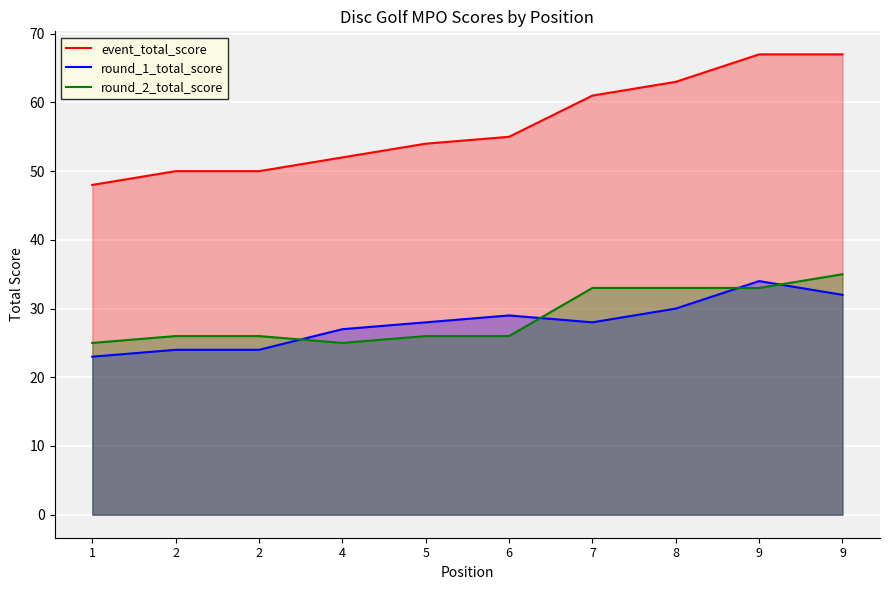

Reading left to right, extract all data points from this chart.

event_total_score: 1=48	2=50	2=50	4=52	5=54	6=55	7=61	8=63	9=67	9=67
round_1_total_score: 1=23	2=24	2=24	4=27	5=28	6=29	7=28	8=30	9=34	9=32
round_2_total_score: 1=25	2=26	2=26	4=25	5=26	6=26	7=33	8=33	9=33	9=35